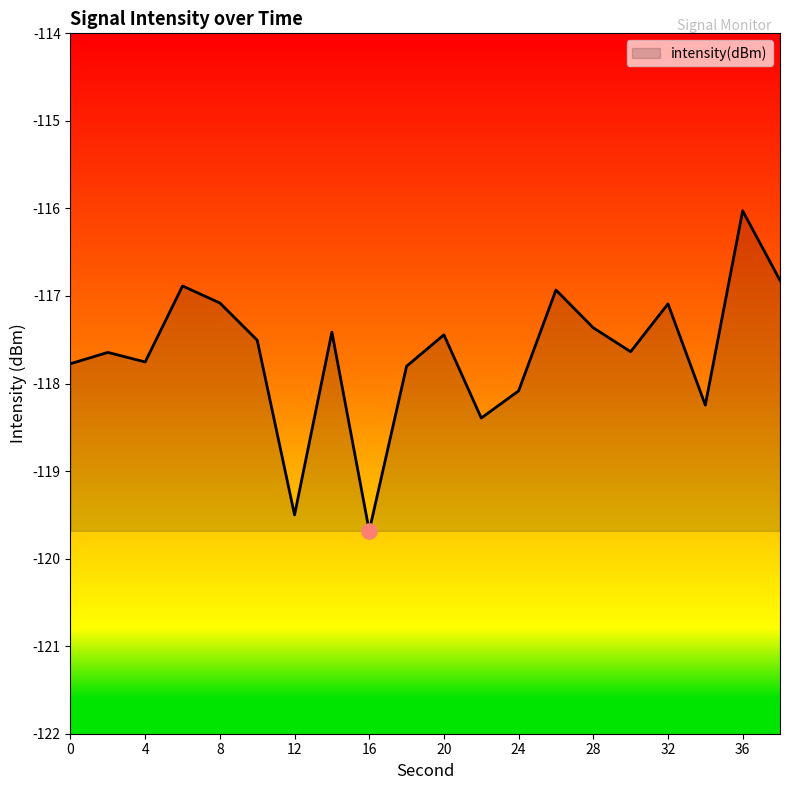

What is the minimum value shown in the chart?

-119.7